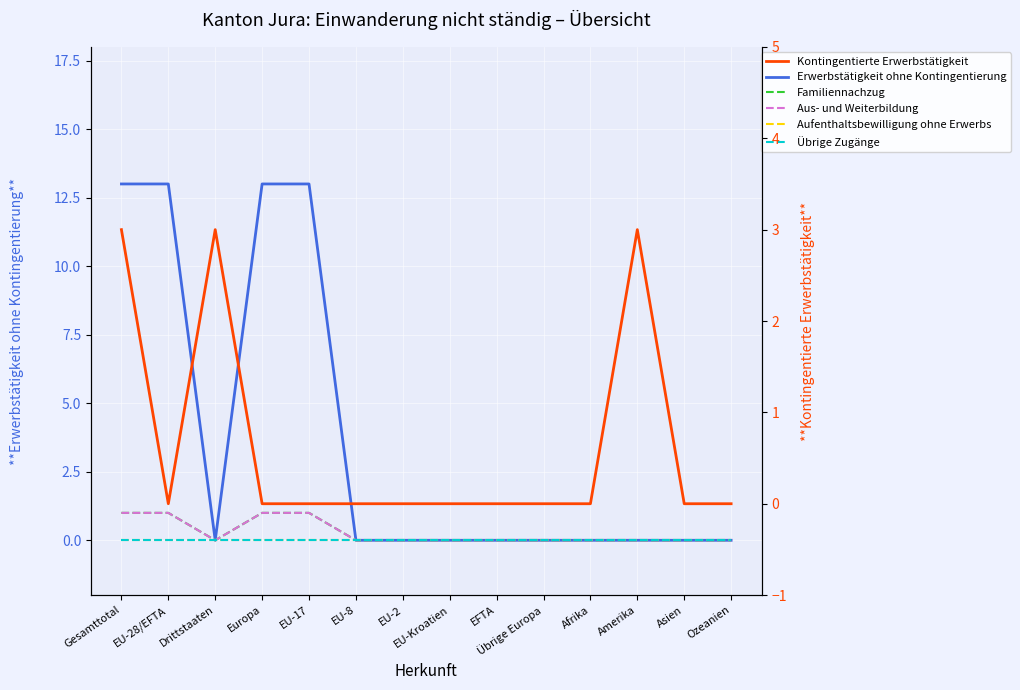

Is it true that Aufenthaltsbewilligung ohne Erwerbs equals 0 at EU-28/EFTA?

True